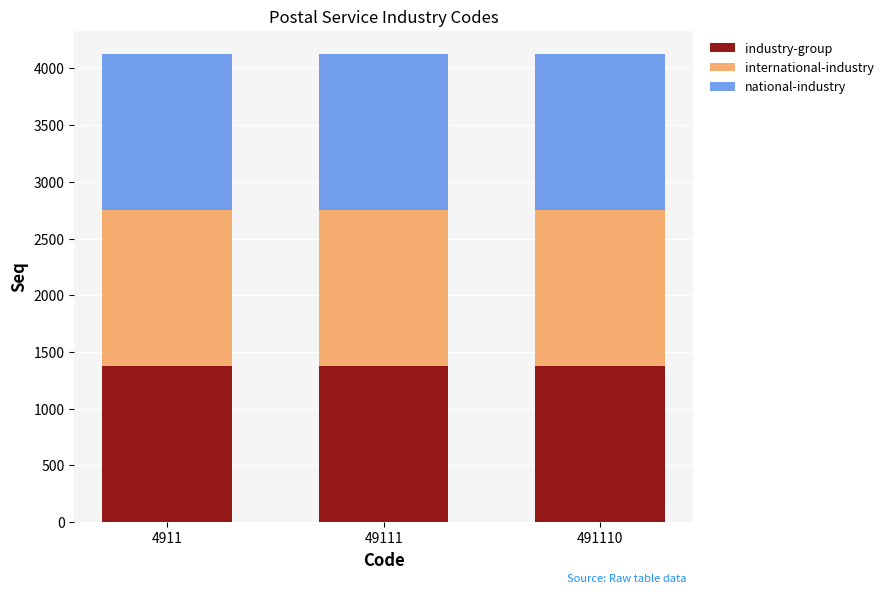

What is the average value of the industry-group series?

1374